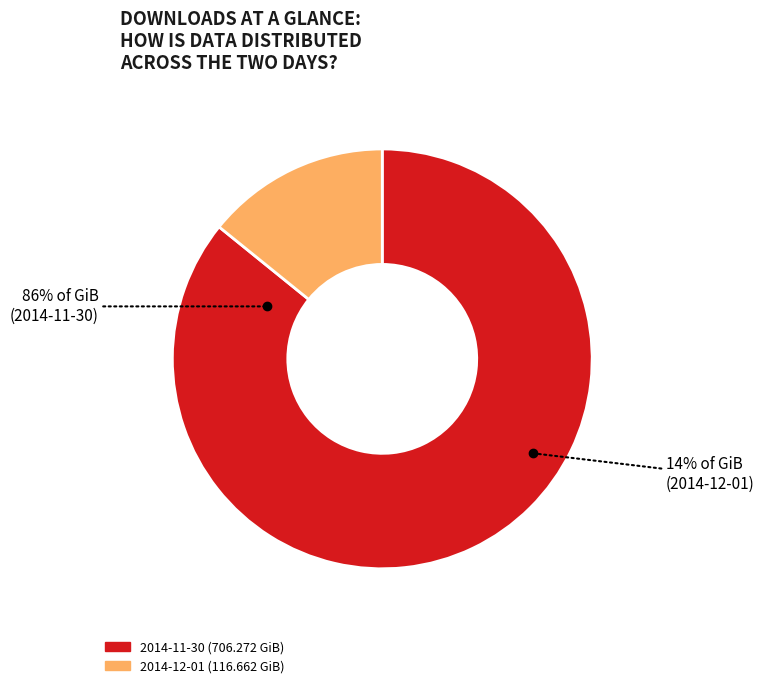

Is there any slice that represents more than half of the pie?

Yes